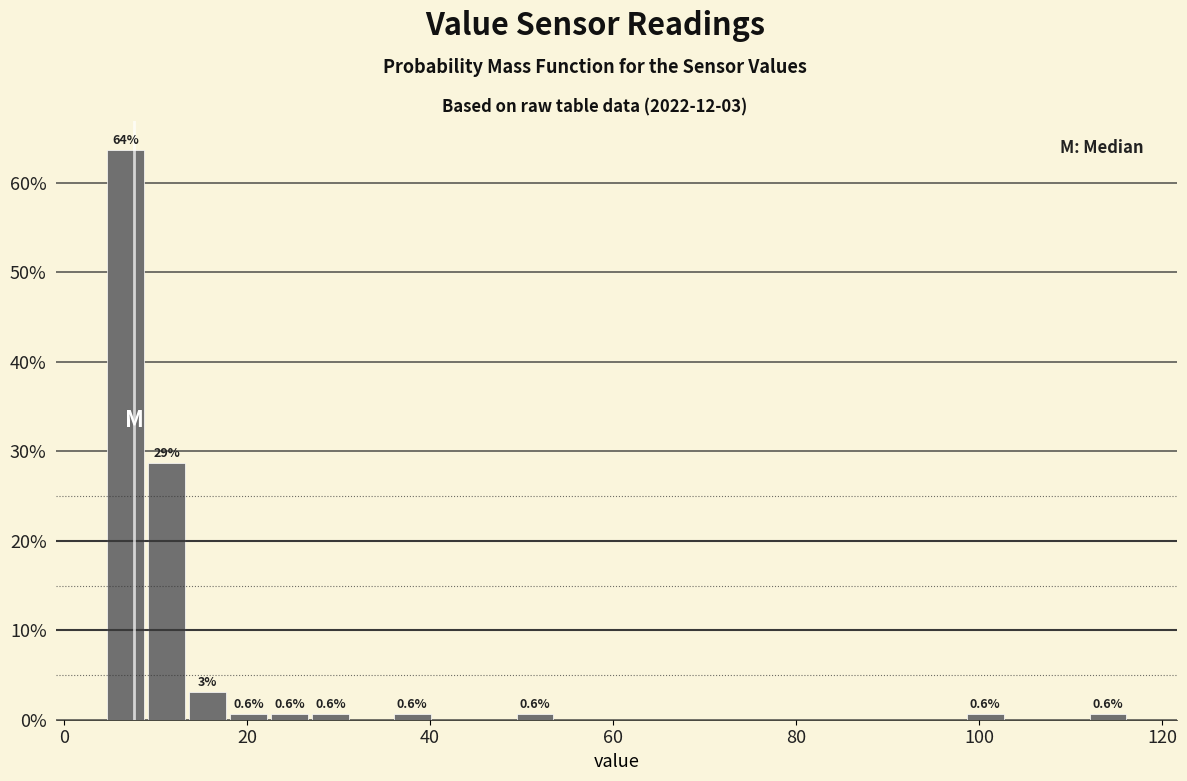

Around what value on the x-axis is the tallest bar? Give the approximate position of its centre, as read against the axis.

6